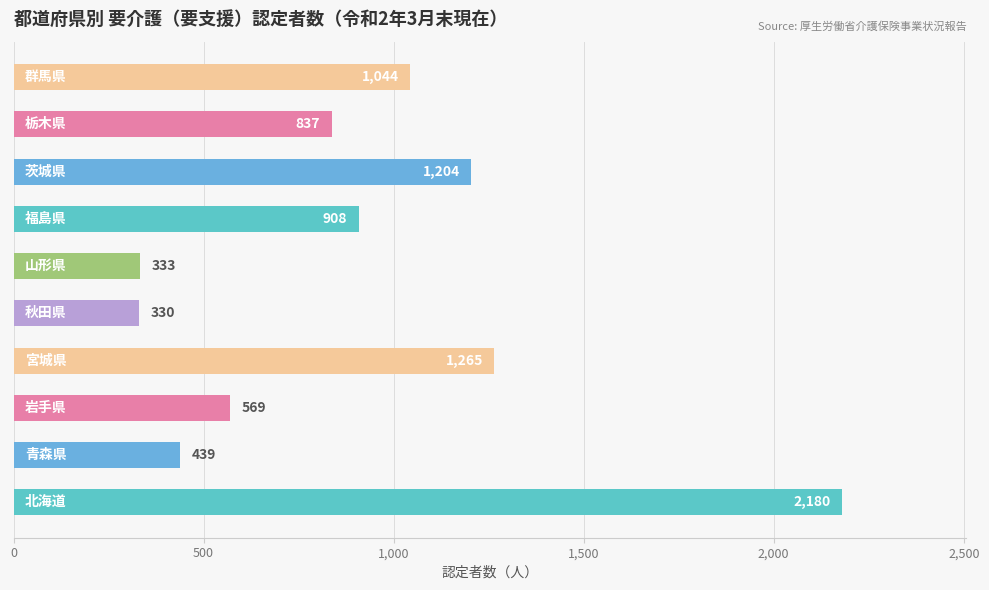

What is the sum of all values?

9109